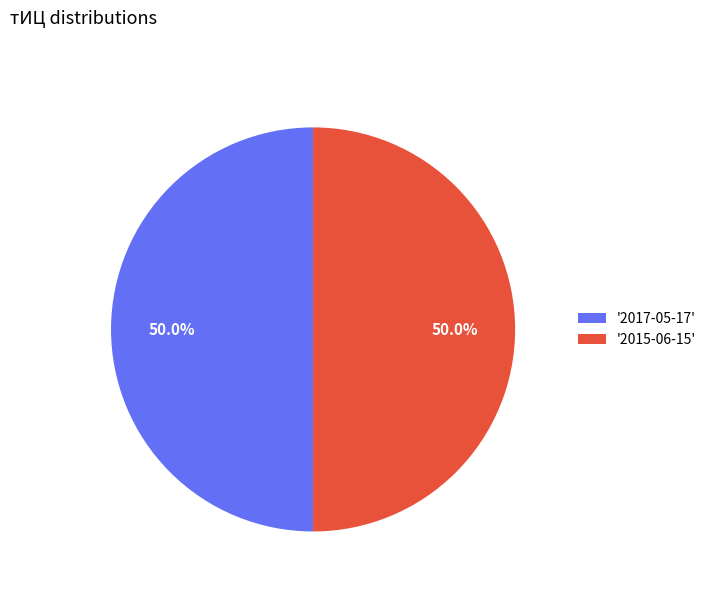

How many slices are in this pie chart?

2